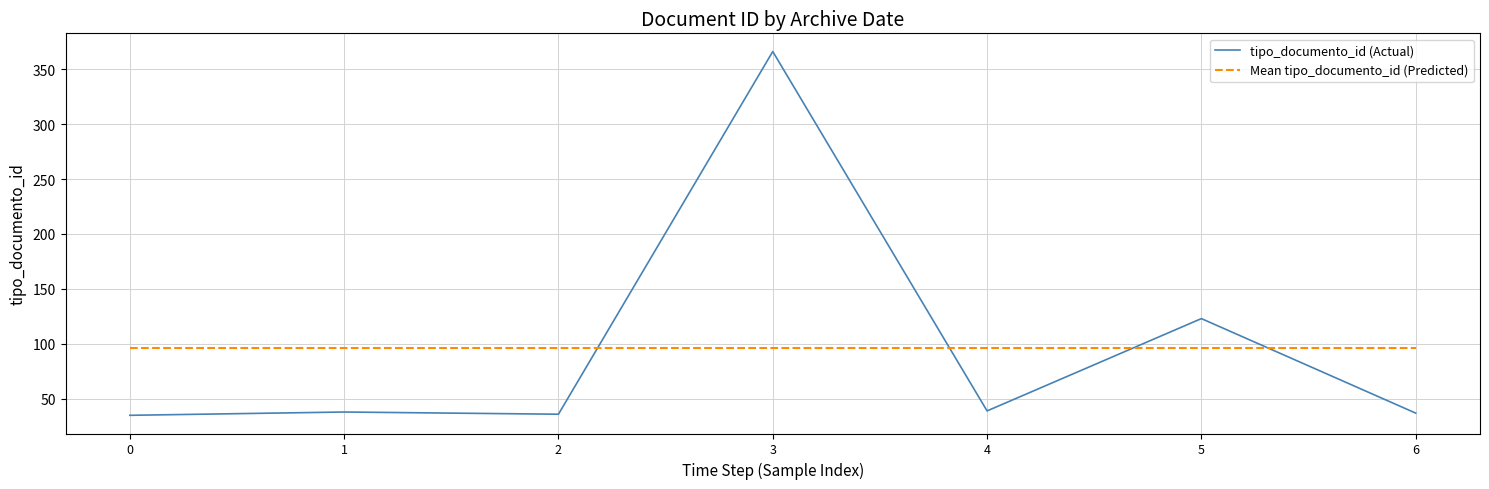

The value of tipo_documento_id (Actual) at 6 is 24.1. True or false?

False